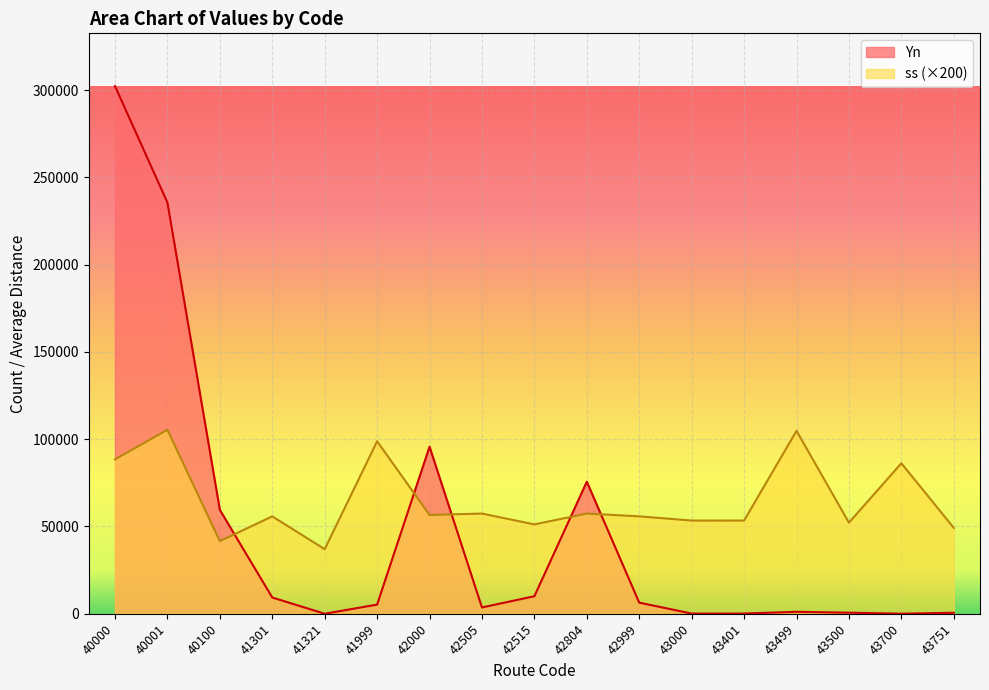

What is the average value of the Yn series?

47409